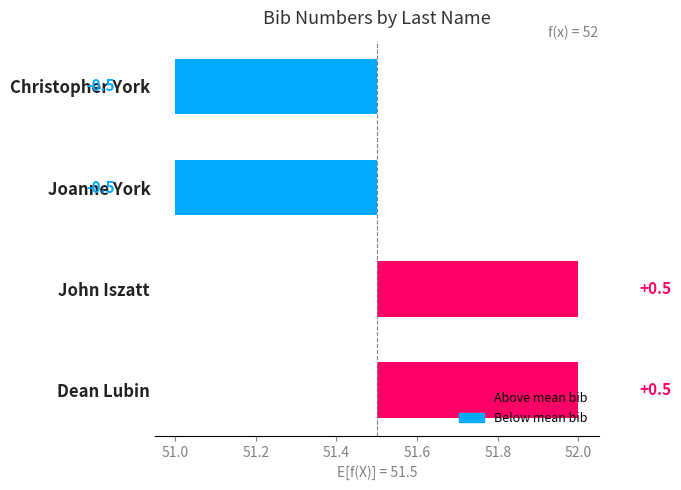

Rank the categories by value from highest to lowest.

Iszatt, Lubin, York, York